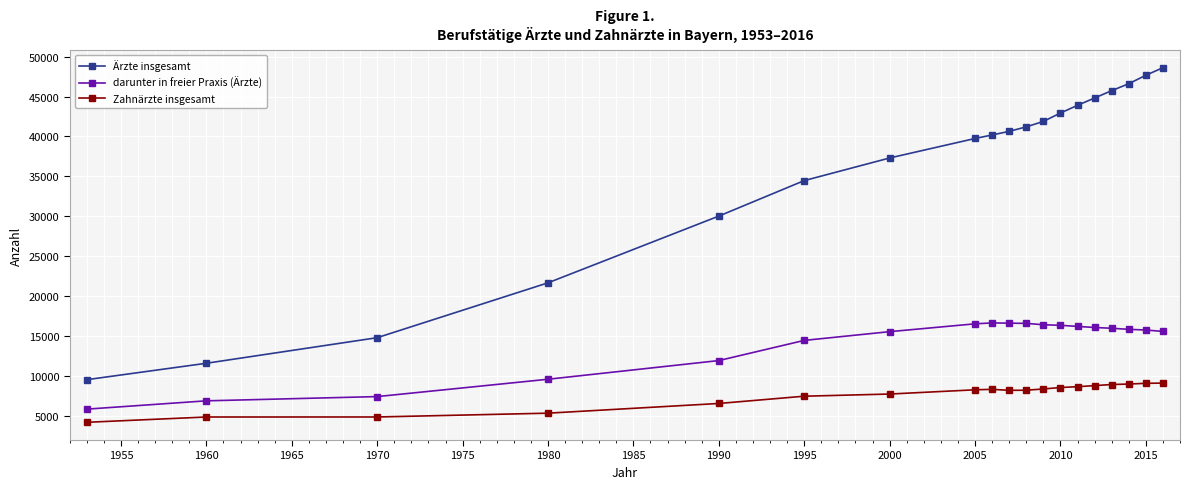

What is the value of the Ärzte insgesamt point at the 6th from the left?

34479